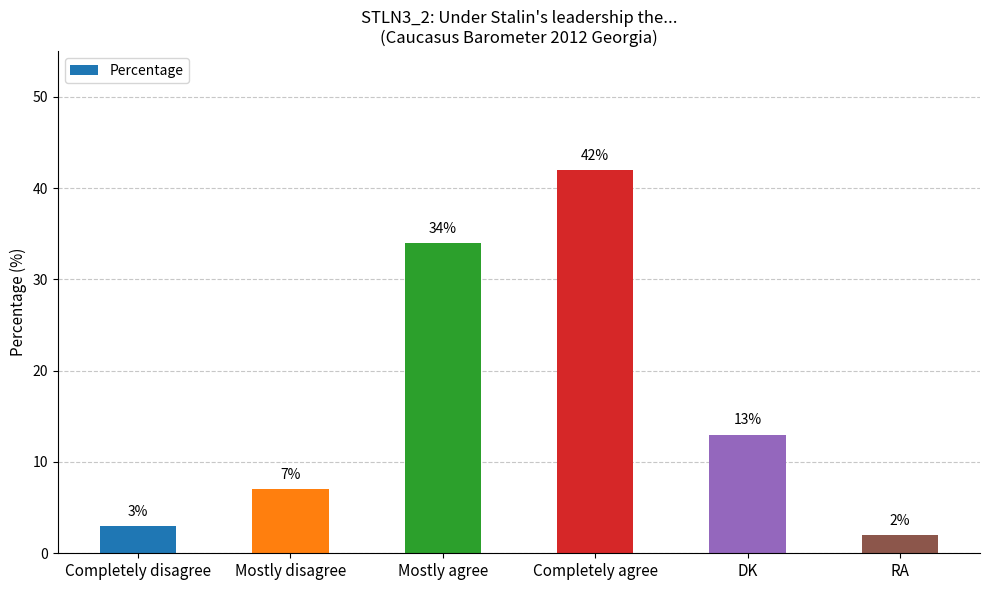

Are the bars horizontal?

No